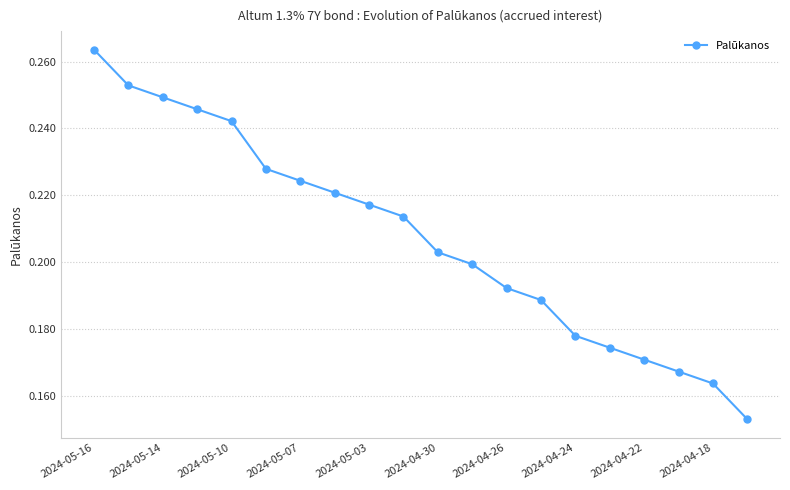

Count the values in the range 0 to 1.

20